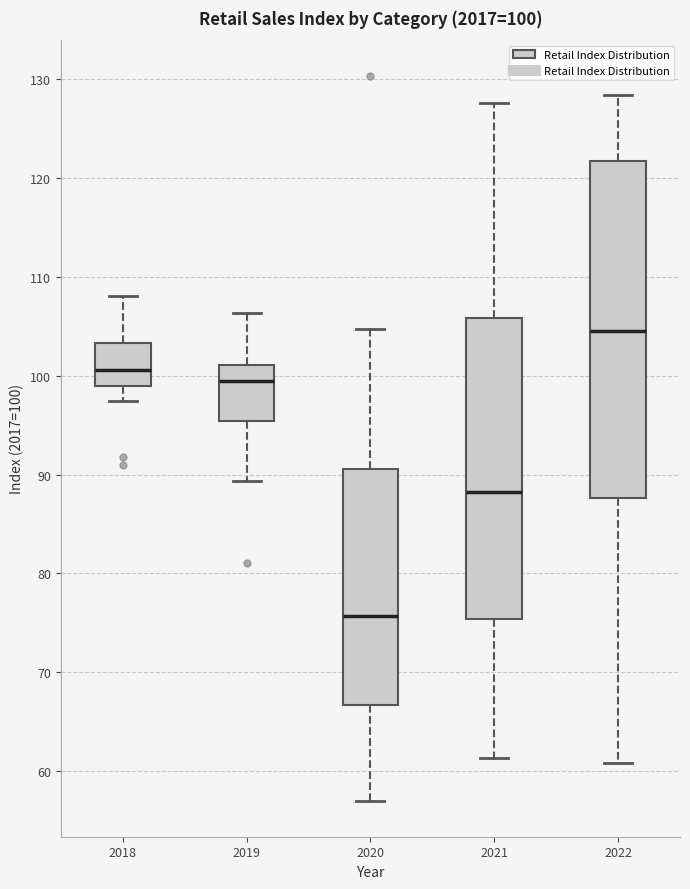

Which box has the lowest median line?

2020